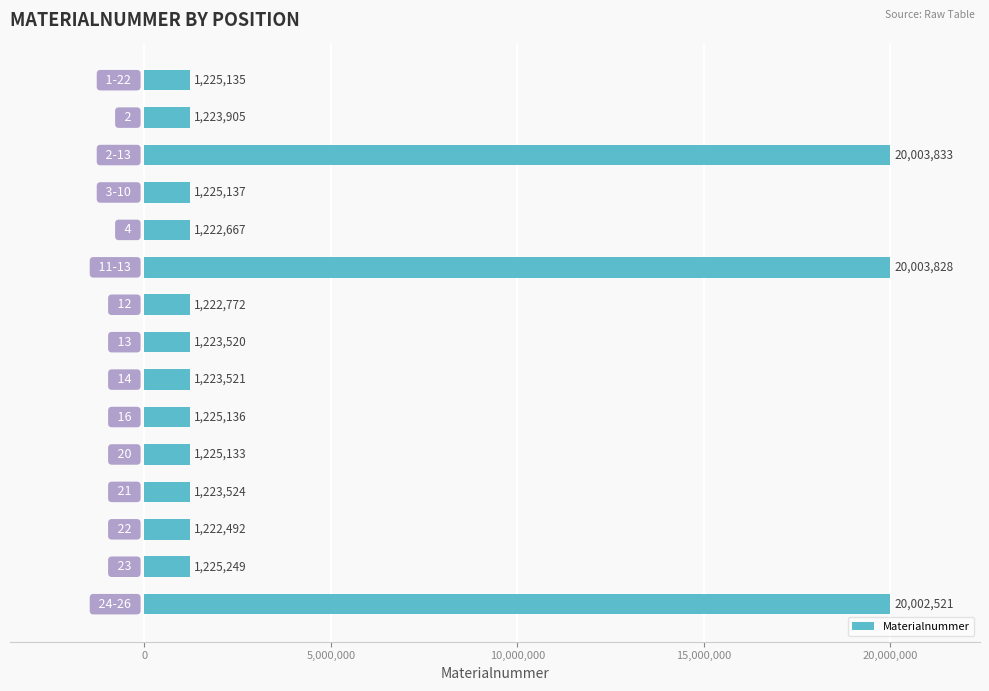

Reading top to bottom, list all the values displayed in this chart.

1225135	1223905	20003833	1225137	1222667	20003828	1222772	1223520	1223521	1225136	1225133	1223524	1222492	1225249	20002521